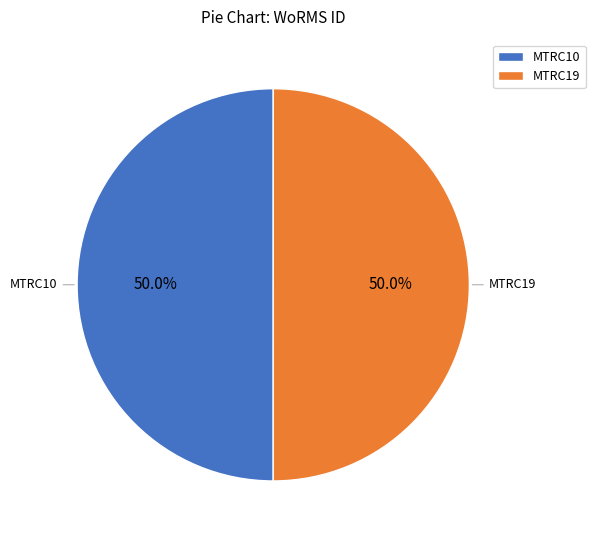

Is the sum of MTRC10 and MTRC19 greater than half?

Yes